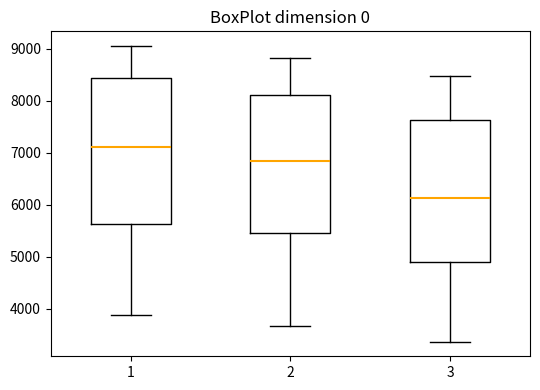

Where does the upper whisker of the box at x = 3 end on the y-axis? The values are not printed on the chart, so give them approximately, as read against the axis.

8500